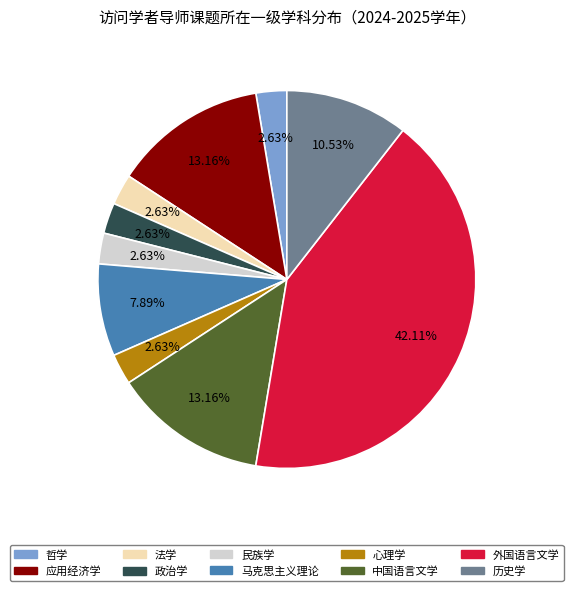

True or false: 民族学 accounts for 8% of the total.

False